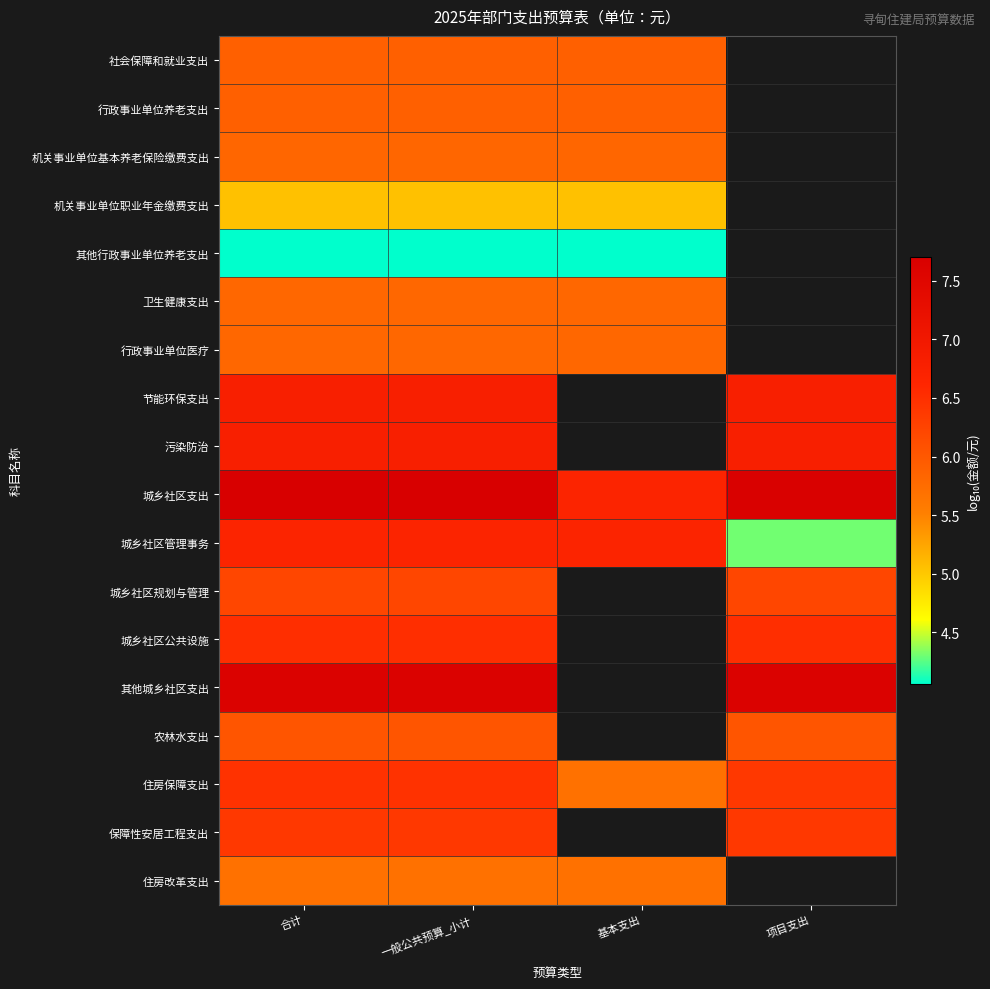

Is the value of 保障性安居工程支出 at 合计 greater than the value of 卫生健康支出 at 项目支出?

No